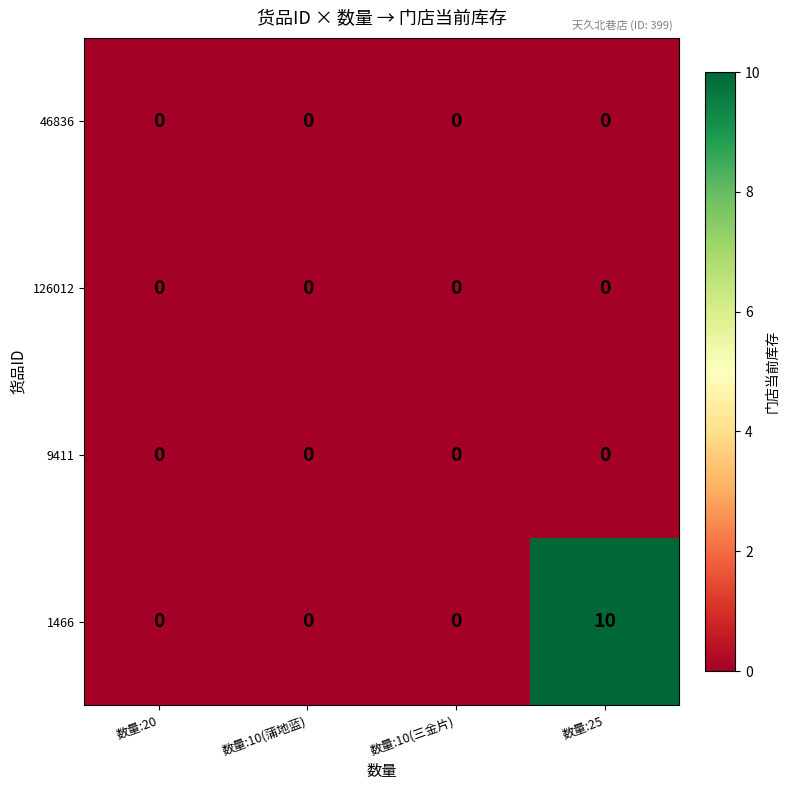

What is the greatest value displayed?

10